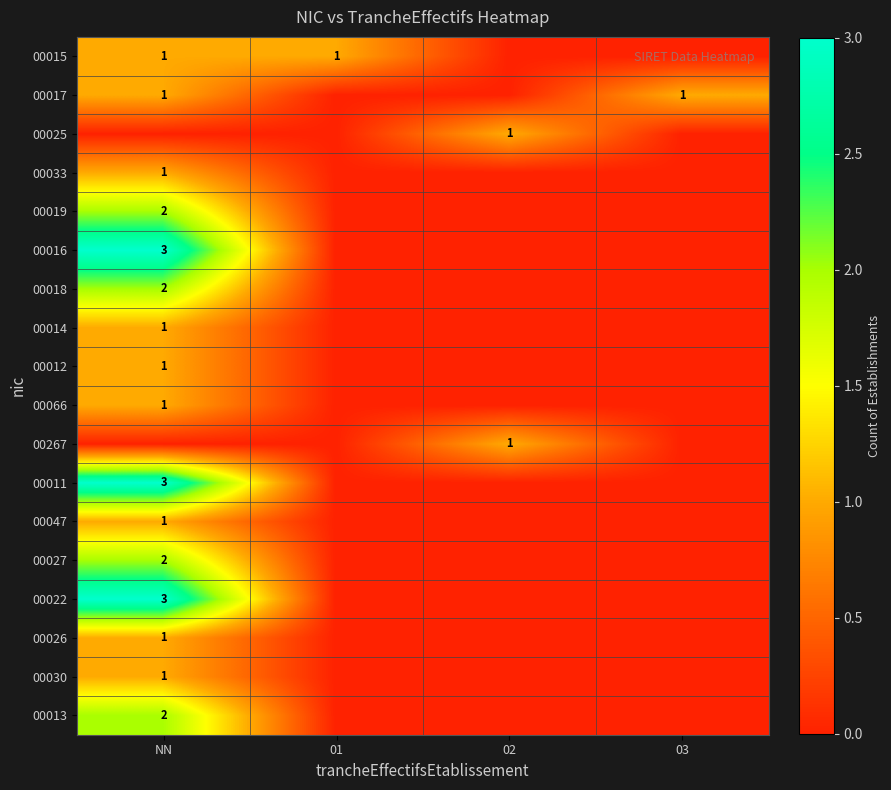

How many categories are shown in the chart?

4